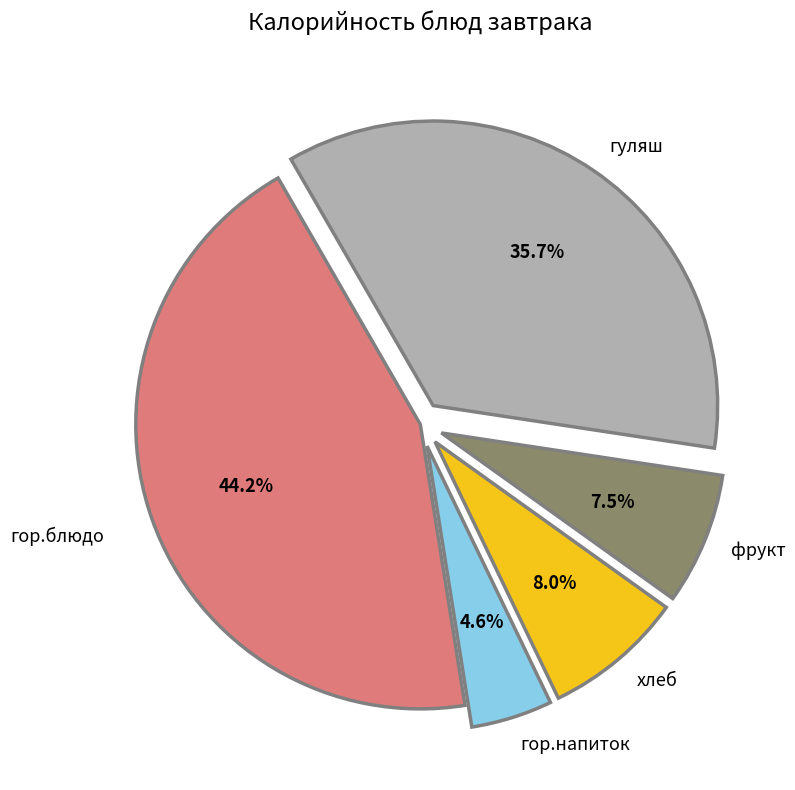

Count the number of slices in the pie.

5